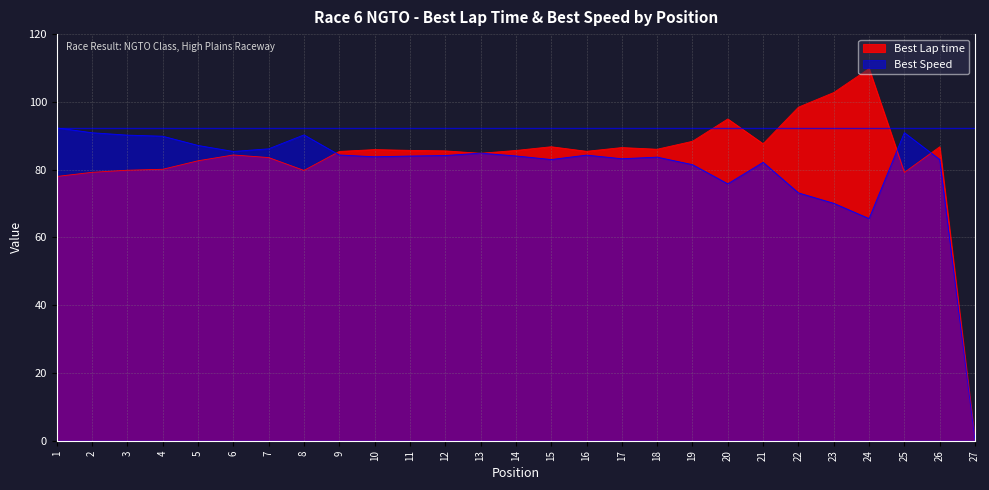

Is it true that Best Lap time equals 85.7 at 11?

True